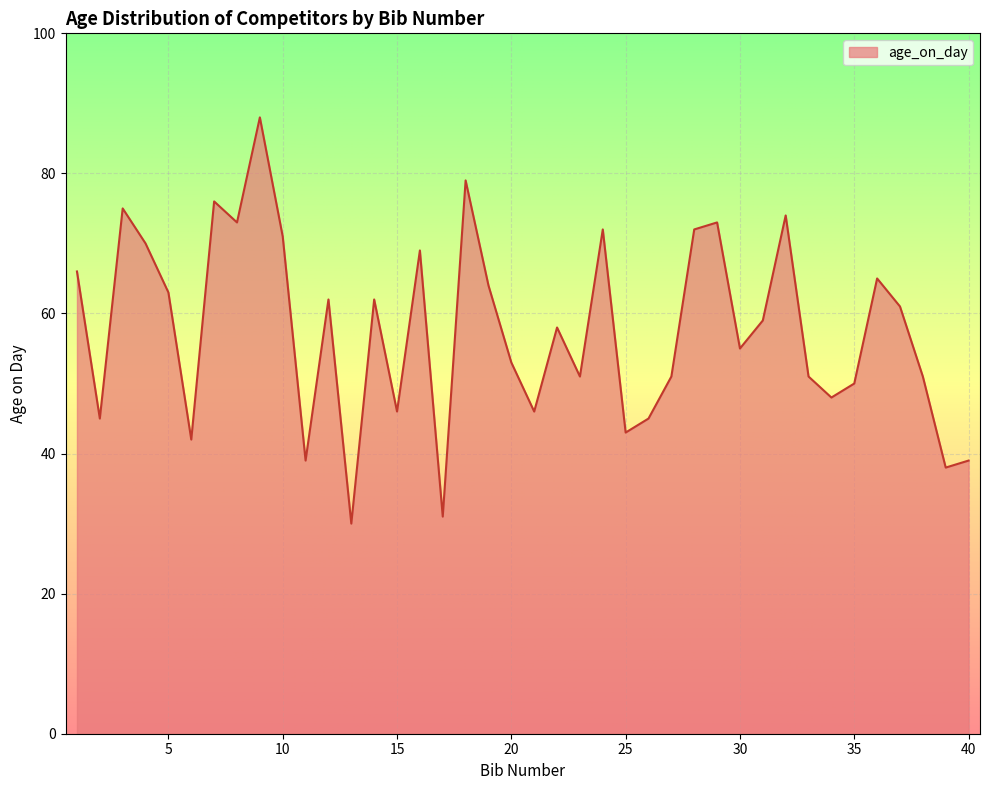

What is the smallest value displayed?

30